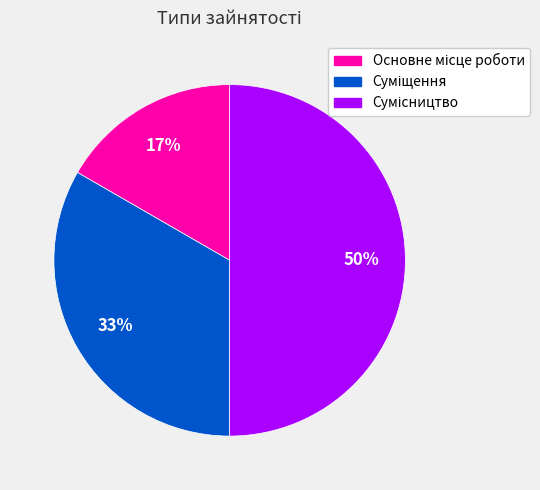

To the nearest percent, what is the difference between the largest and smallest slice percentages?

33%